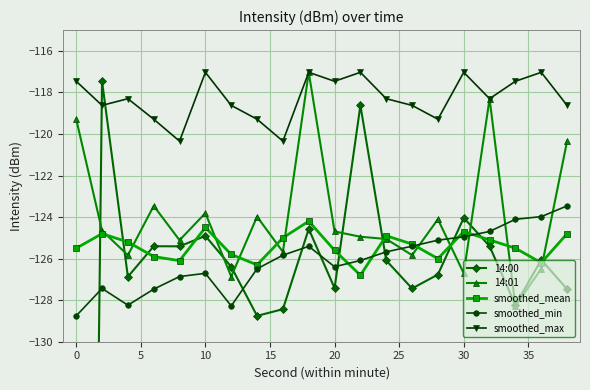

True or false: smoothed_mean has more than 0 interior local peaks.

True